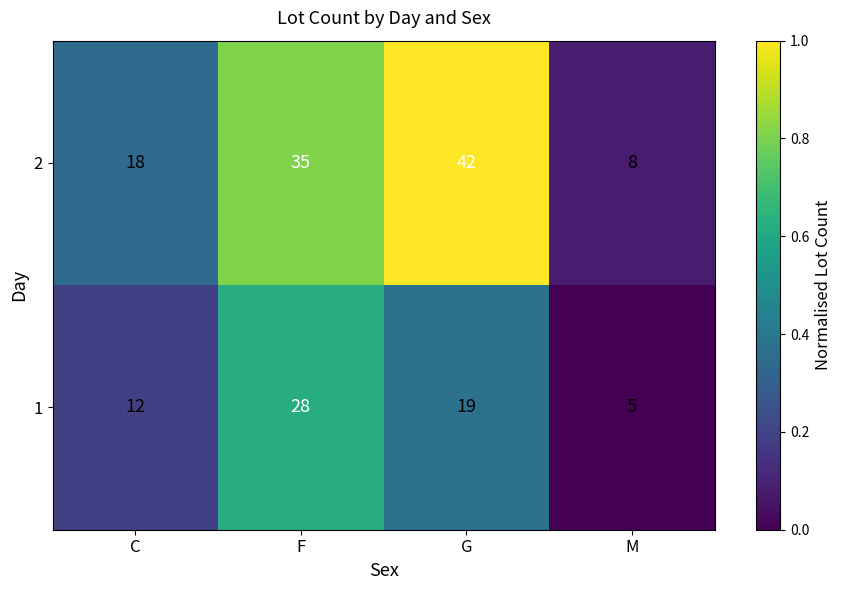

Reading left to right, what are all the values shown in this chart?

2: C=18	F=35	G=42	M=8
1: C=12	F=28	G=19	M=5